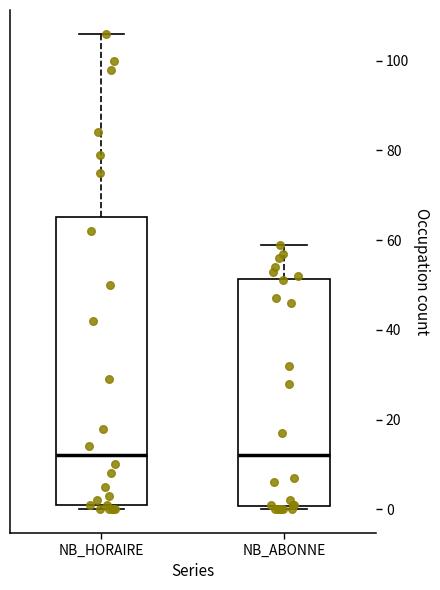

Reading left to right, read every box against the y-axis: the position of its median line, the range the box covers, and the ends of its whiskers. The values are not printed on the chart, so give them approximately, as read against the axis.

NB_HORAIRE: median 12, box 2 to 66, whiskers 0 to 106
NB_ABONNE: median 12, box 0 to 52, whiskers 0 (just below the box's lower edge) to 60